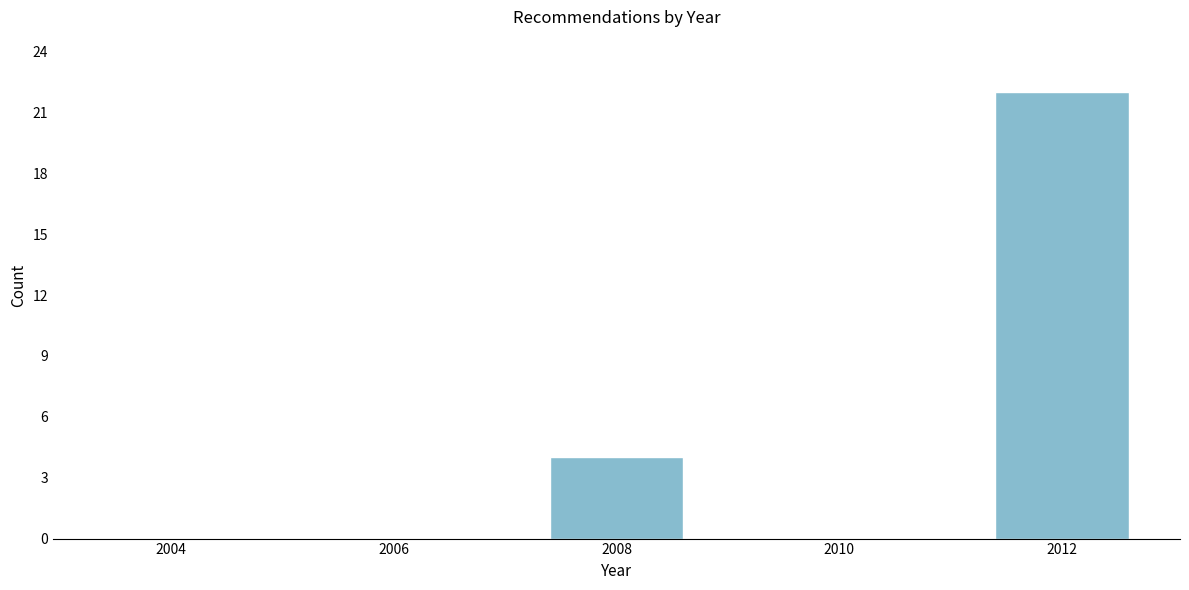

Reading right to left, list all the values displayed in this chart.

2012=22	2010=0	2008=4	2006=0	2004=0